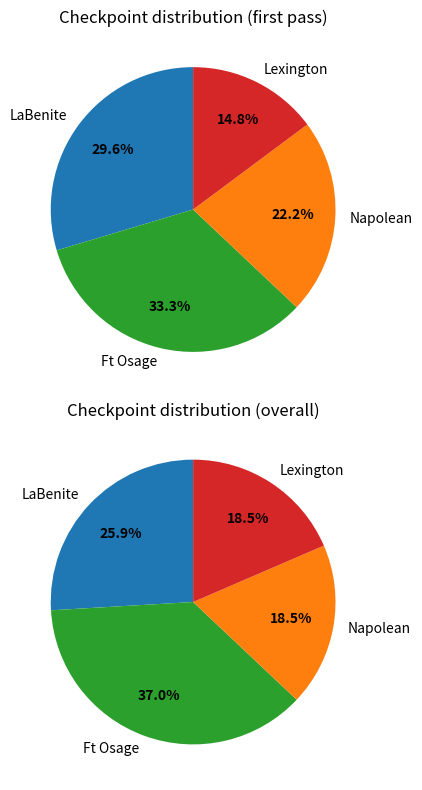

Between Napolean and Ft Osage, which is larger?

Ft Osage